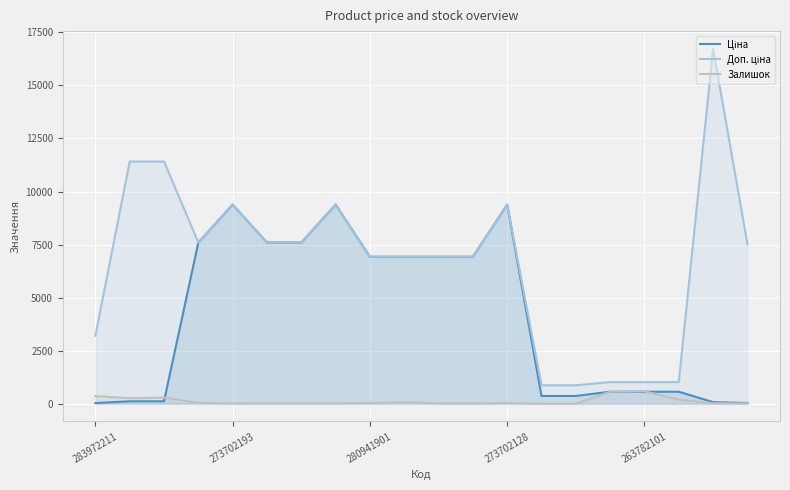

The Доп. ціна series shows 11223.1 at 5. True or false?

False